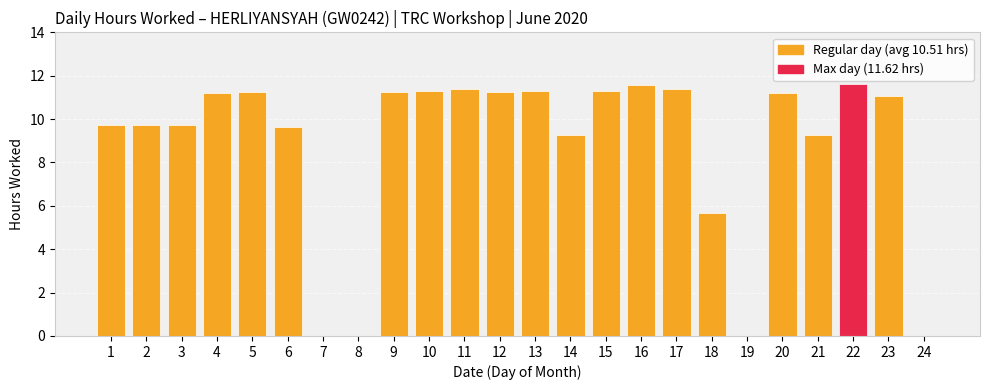

What is the greatest value displayed?

11.6